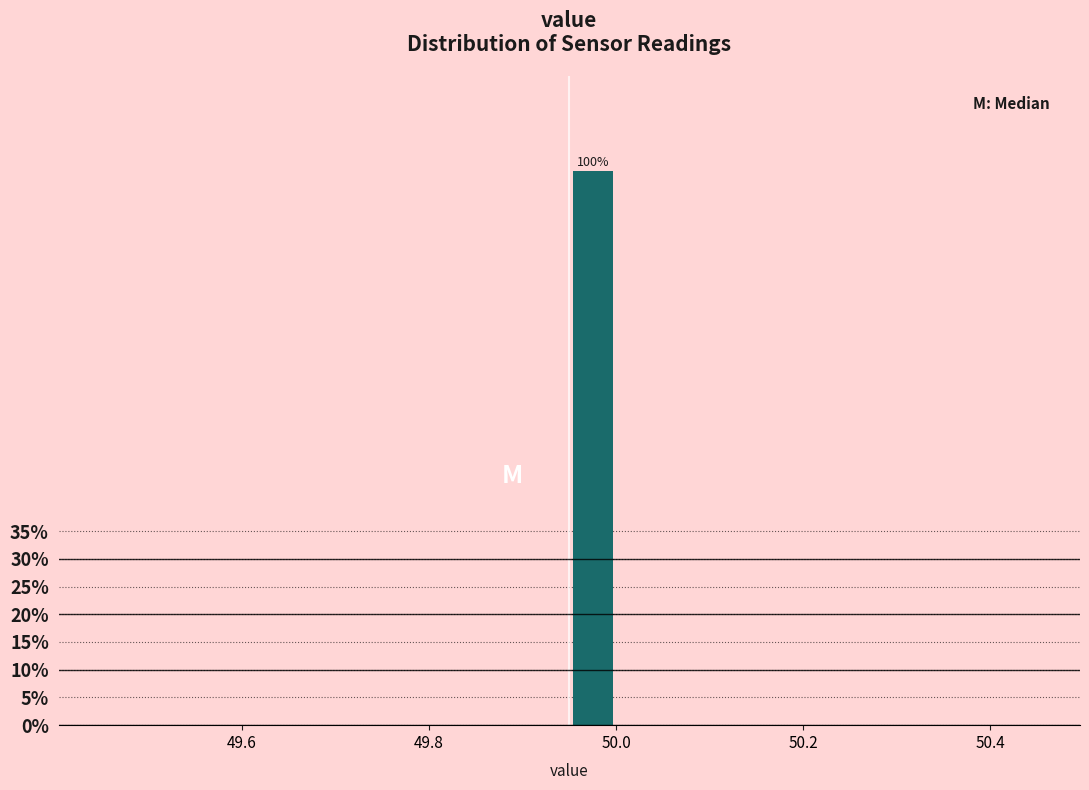

Around what value on the x-axis is the tallest bar? Give the approximate position of its centre, as read against the axis.

49.98